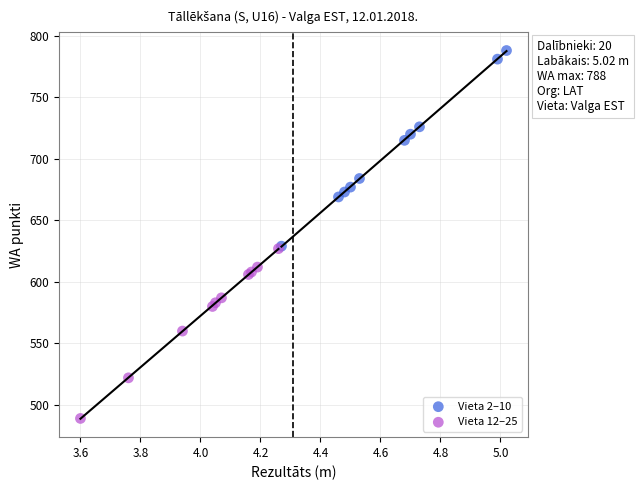

Which series has the largest Y range (max minus min)?

Vieta 2–10